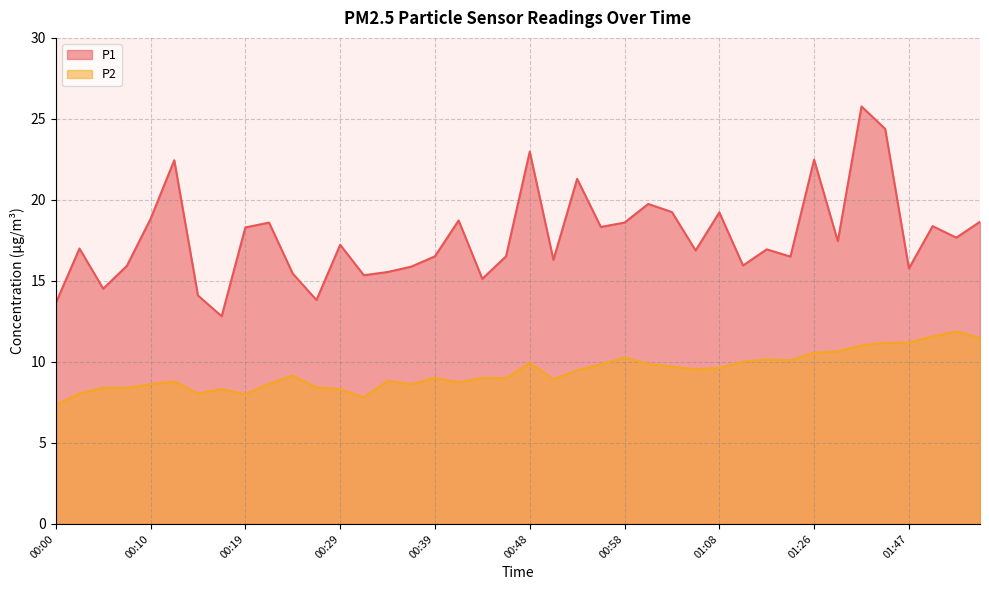

True or false: P2 and P1 cross at least once.

False